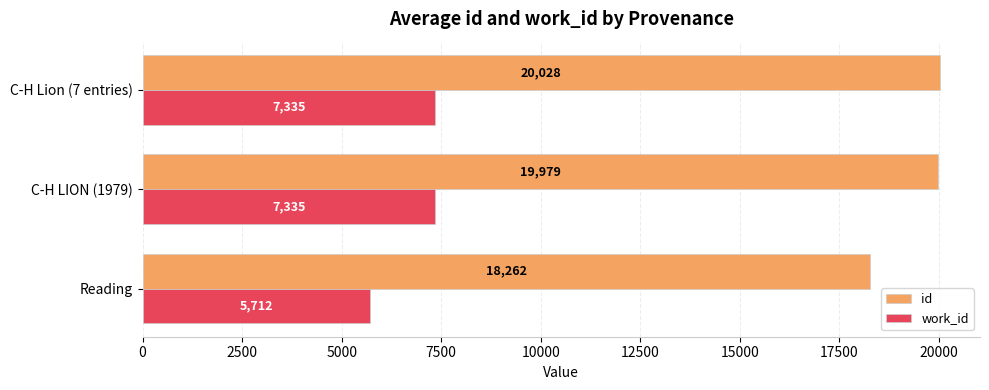

Which series has the largest range (max minus min)?

id